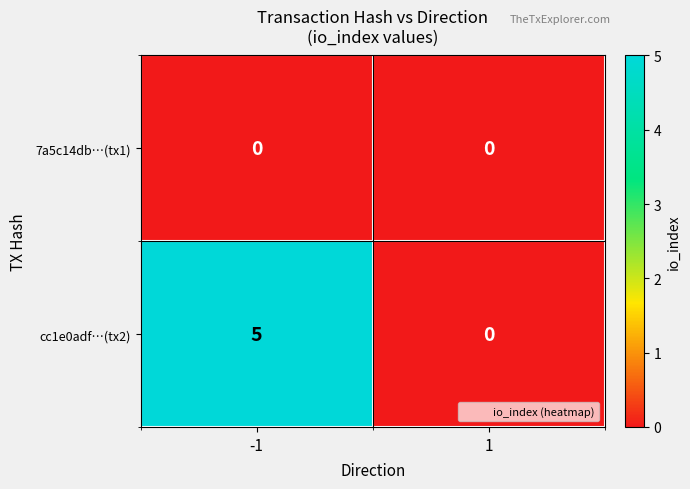

Reading right to left, what are all the values shown in this chart?

7a5c14db…(tx1): 0	0
cc1e0adf…(tx2): 0	5